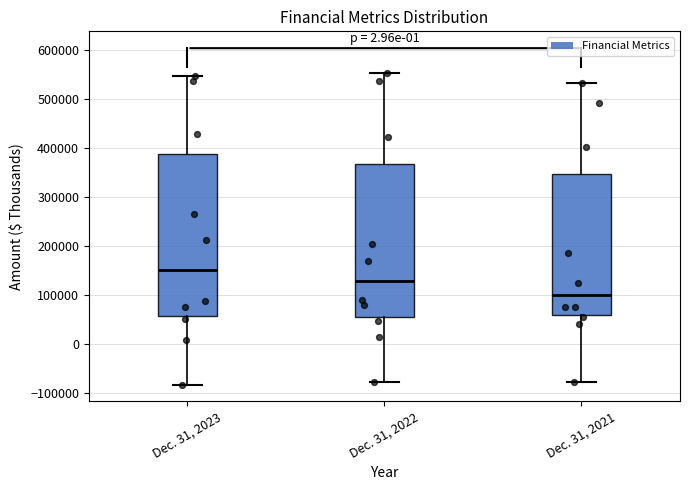

Where does the median line of the box for Dec. 31, 2023 sit on the y-axis? The values are not printed on the chart, so give them approximately, as read against the axis.

150000